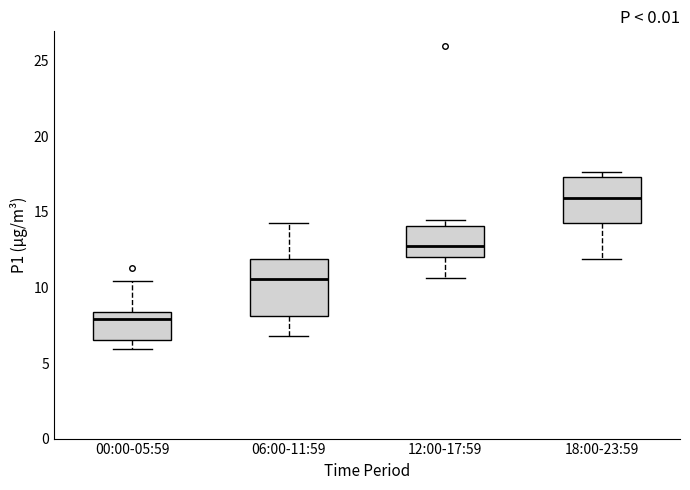

Reading left to right, read every box against the y-axis: the position of its median line, the range the box covers, and the ends of its whiskers. The values are not printed on the chart, so give them approximately, as read against the axis.

00:00-05:59: median 8.0, box 6.5 to 8.5, whiskers 6.0 to 10.5
06:00-11:59: median 10.5, box 8.0 to 12.0, whiskers 7.0 to 14.5
12:00-17:59: median 13.0, box 12.0 to 14.0, whiskers 10.5 to 14.5
18:00-23:59: median 16.0, box 14.5 to 17.5, whiskers 12.0 to 17.5 (just above the box's upper edge)